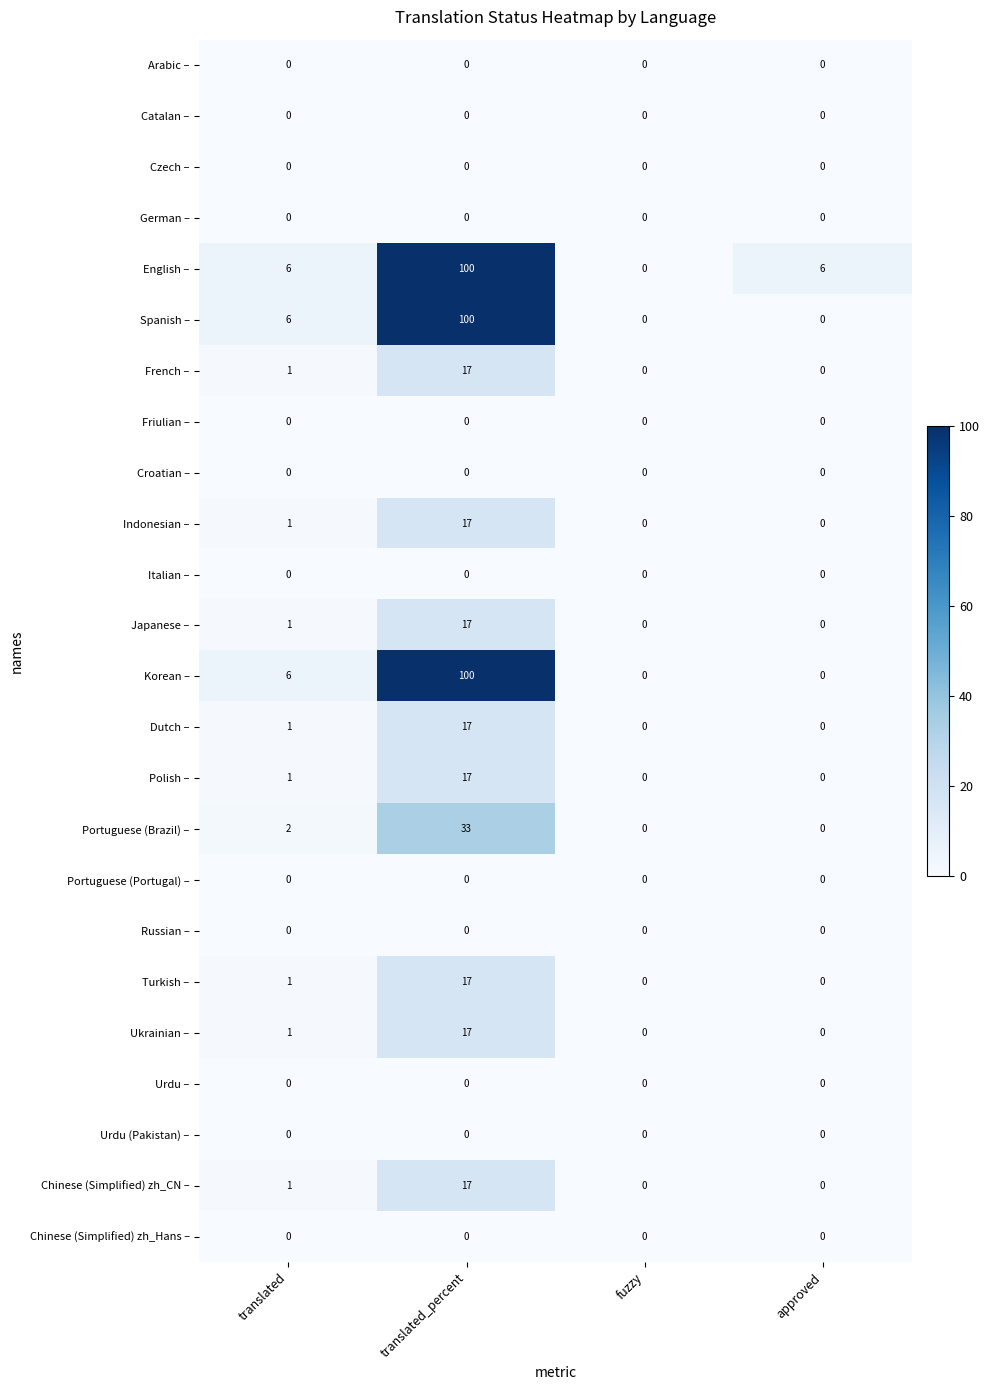

What is the difference between the Ukrainian – values at approved and translated_percent?

17